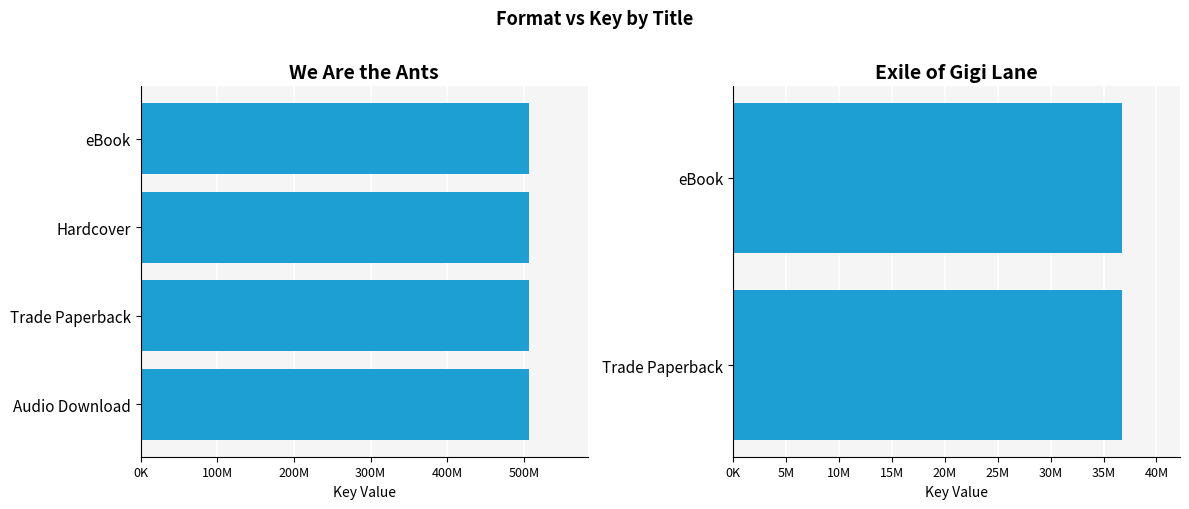

Approximately how many times larger is the value at eBook compared to Audio Download?

1.0